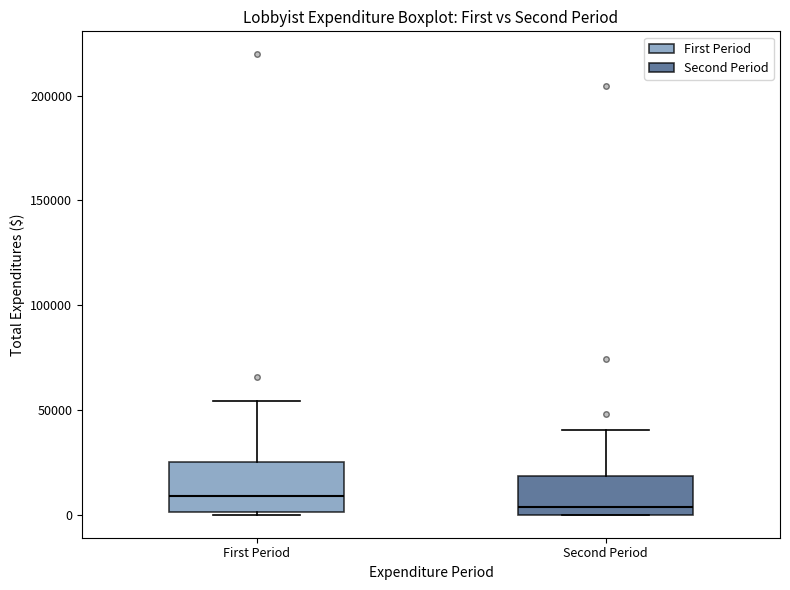

Where does the median line of the box for First Period sit on the y-axis? The values are not printed on the chart, so give them approximately, as read against the axis.

10000